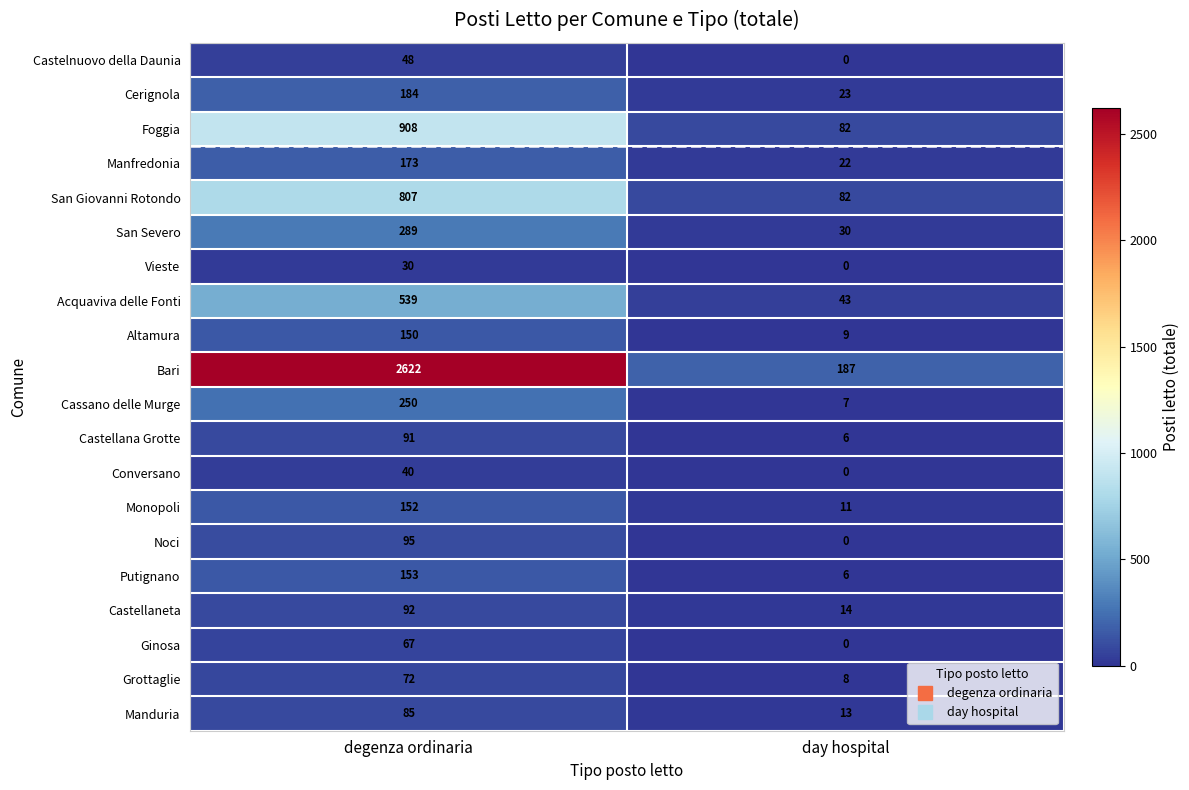

What is the maximum value shown in the chart?

2622